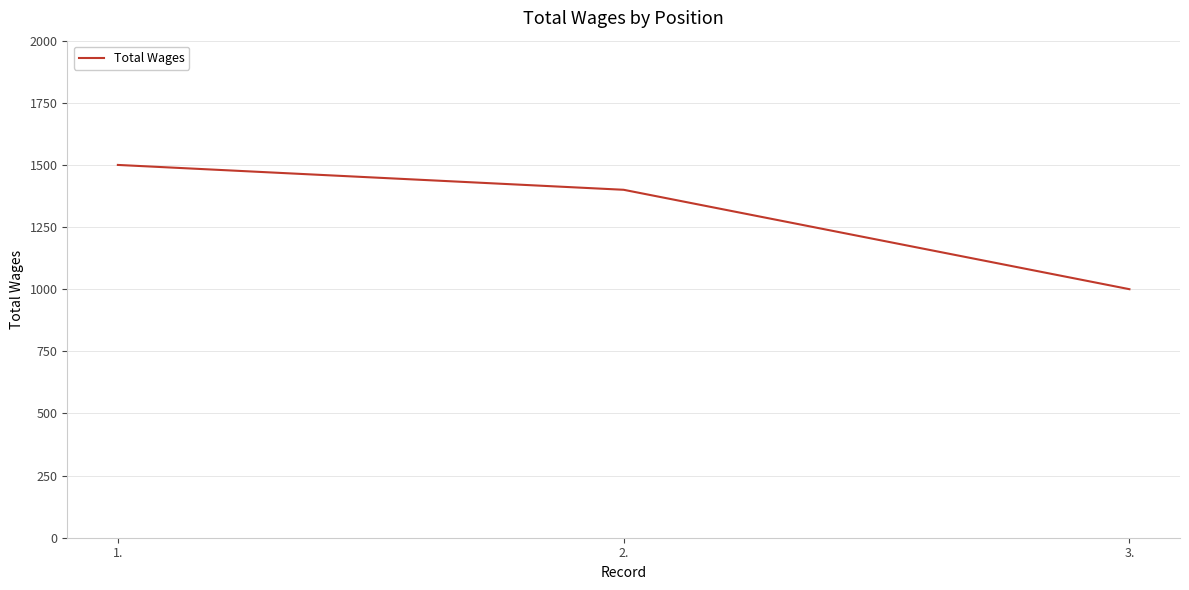

How many distinct data groups are displayed?

1